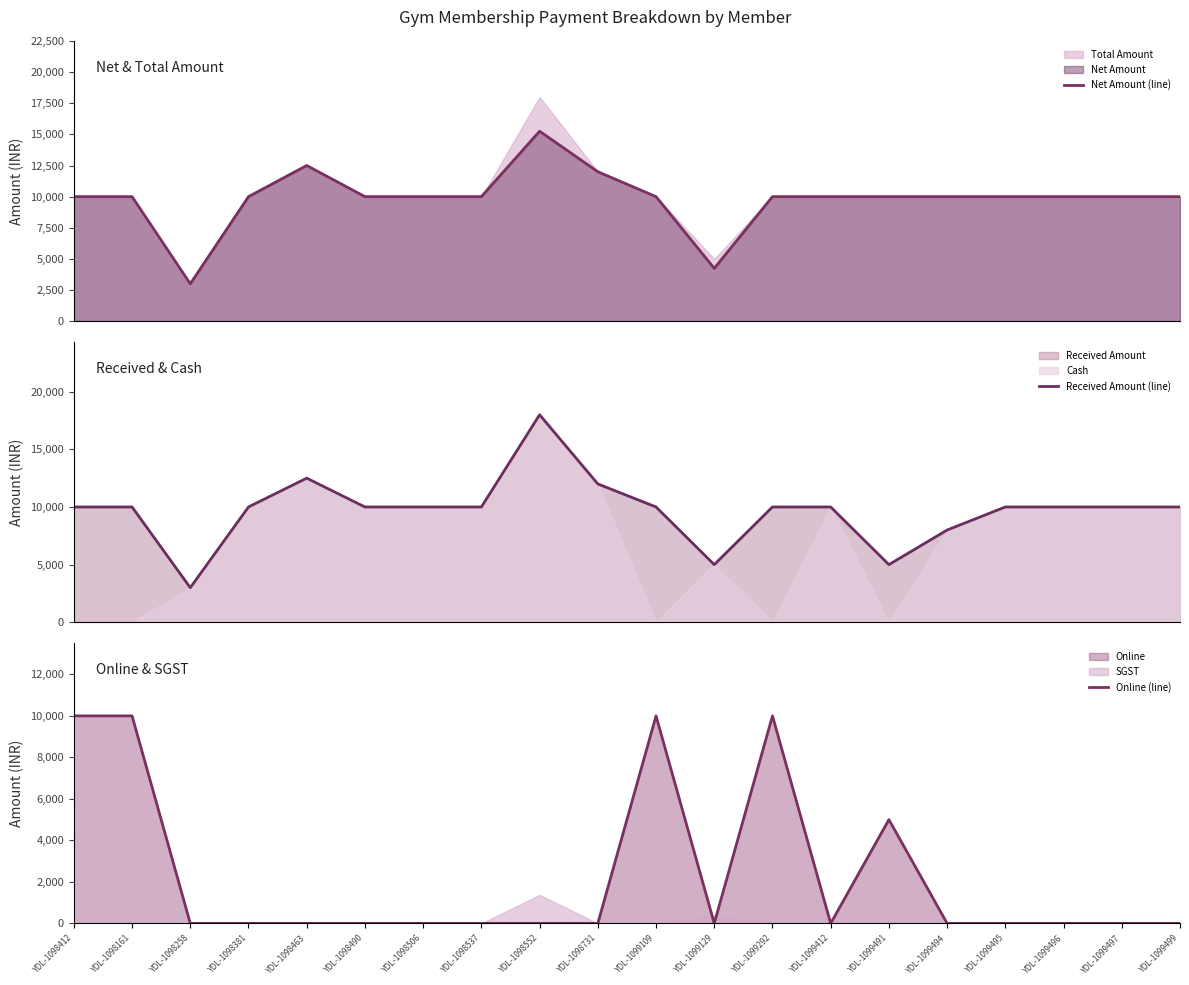

What is the maximum value shown in the chart?

18000.0